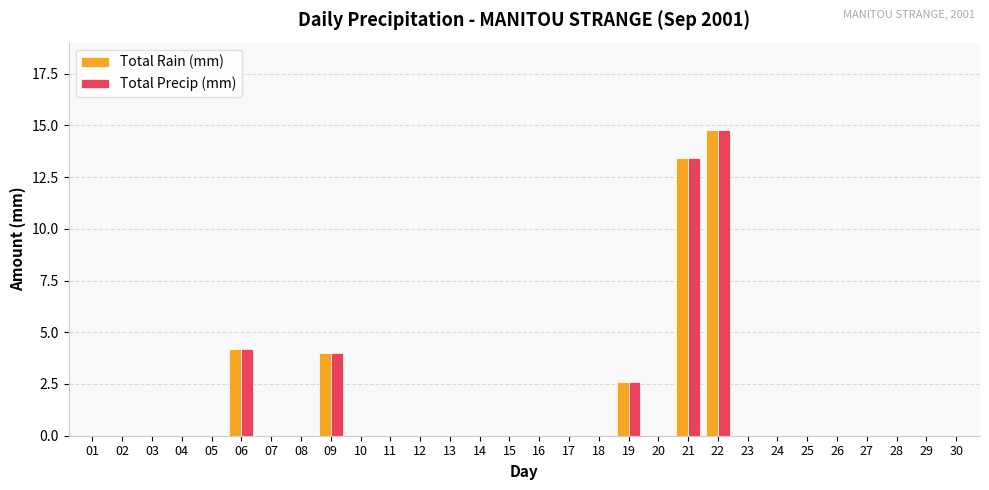

Is it true that Total Rain (mm) equals 0.0 at 28?

True